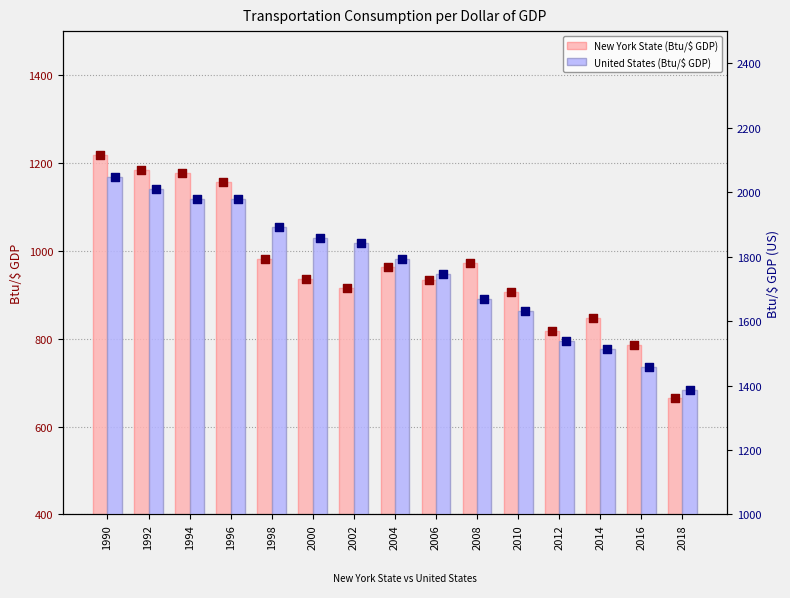

Which series has the largest total across all categories?

United States (Btu/$ GDP)